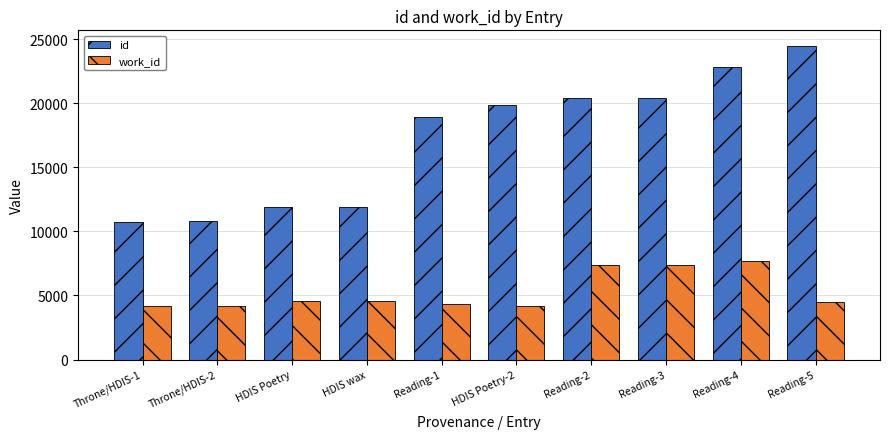

What is the sum of all work_id values?

52888